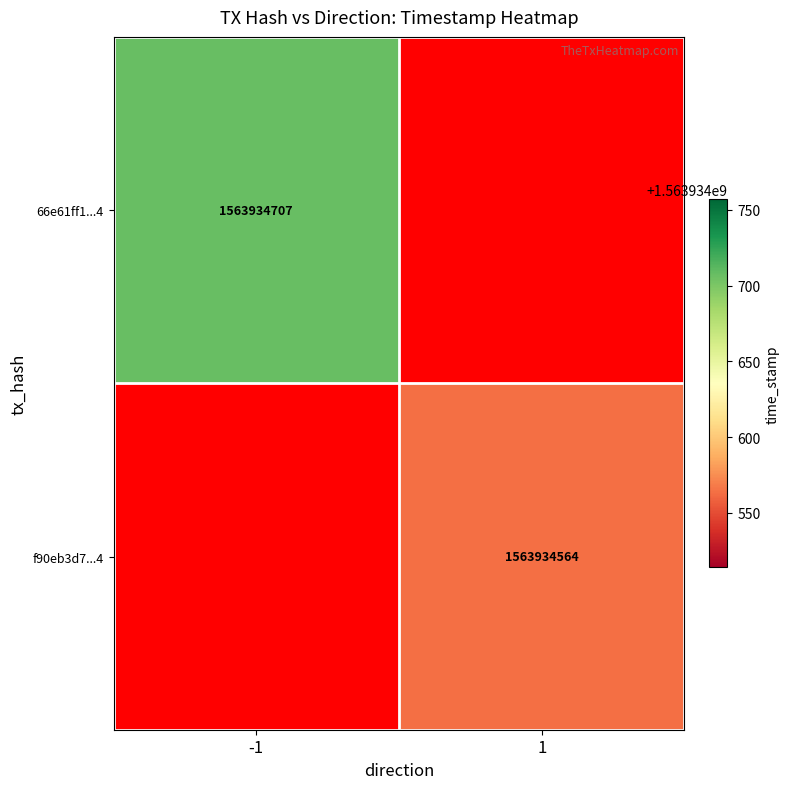

How many data points in 66e61ff1cd1b3005795d550255ee52e0f341254 are less than 1563934707?

1